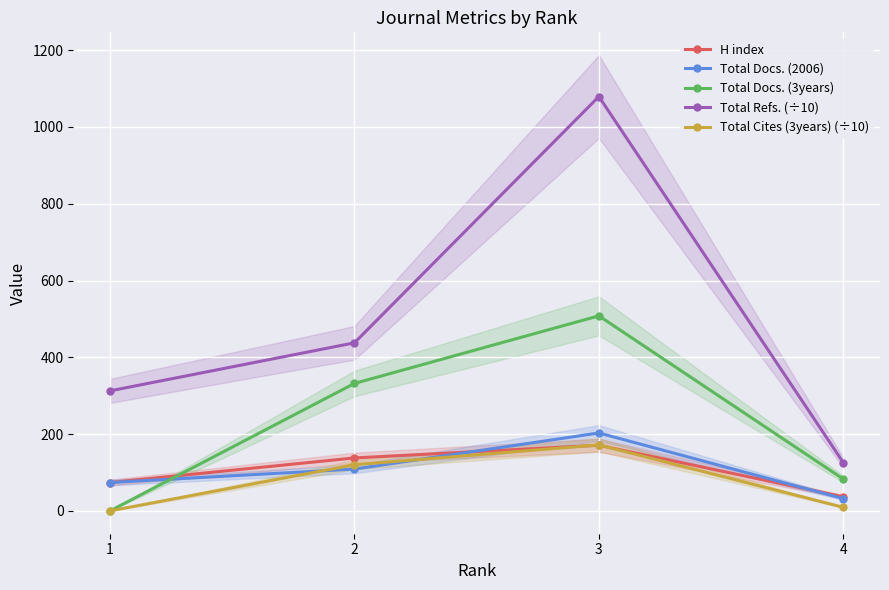

Count the Total Docs. (3years) values in the range 83 to 508.

3